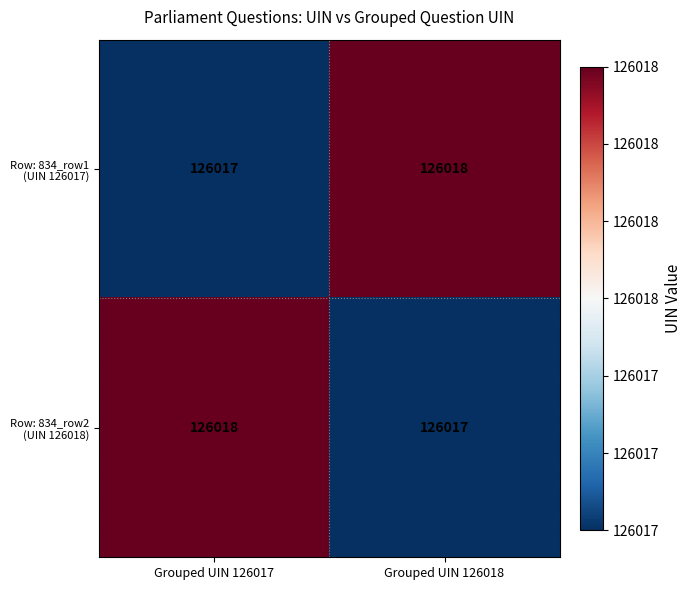

What is the greatest value displayed?

126018